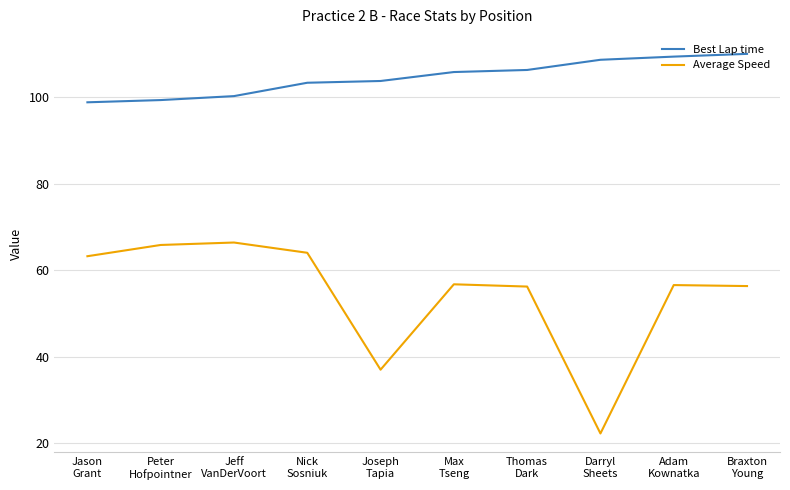

What is the difference between the highest and lowest values at Jeff
VanDerVoort?

33.9